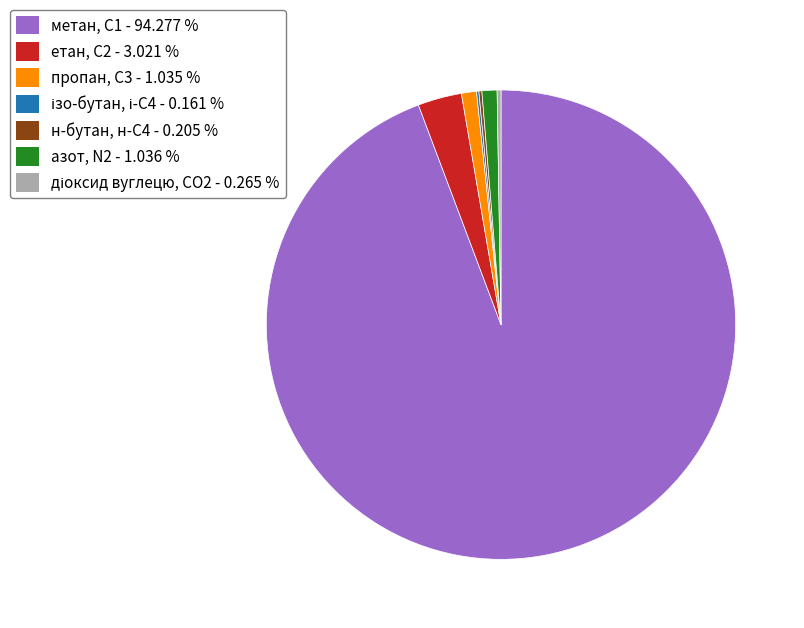

Which category has the biggest portion of the pie?

метан, С1